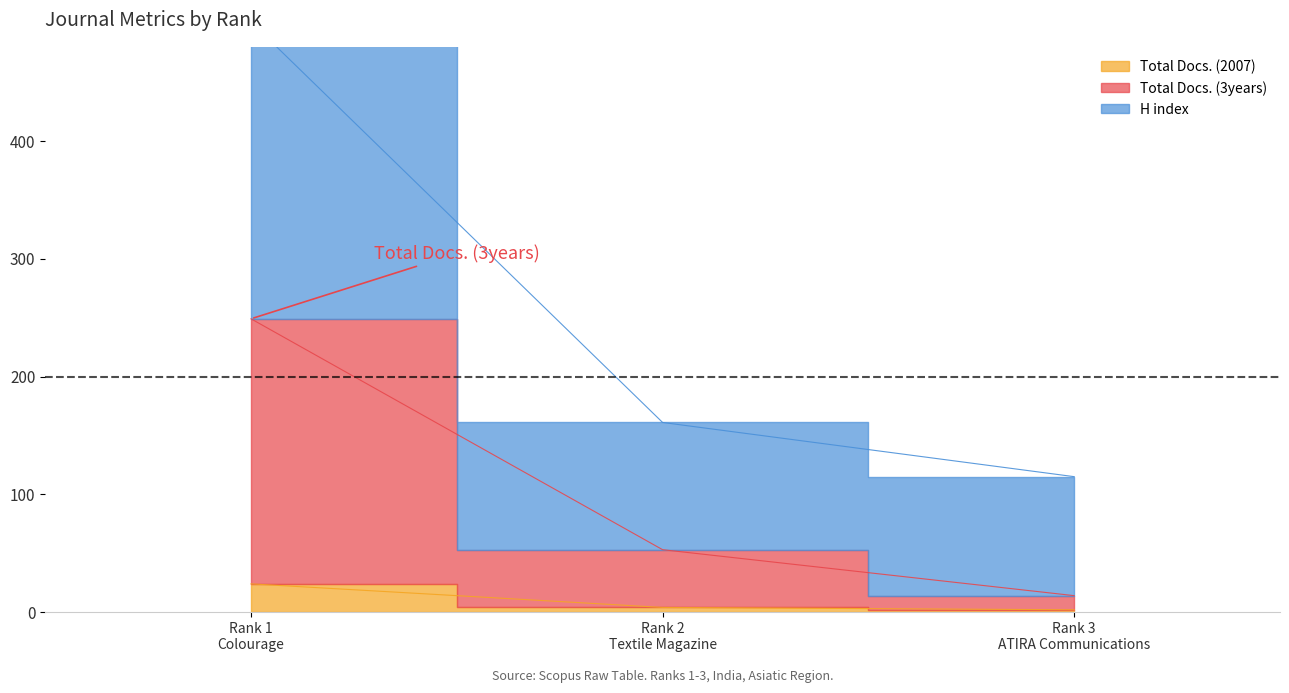

What are all the series names shown in the legend?

Total Docs. (2007), Total Docs. (3years), H index